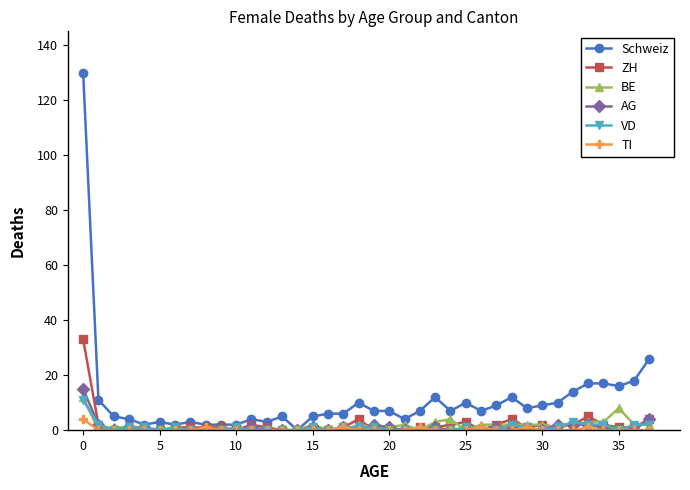

True or false: AG has more than 0 points higher than both neighbors.

True